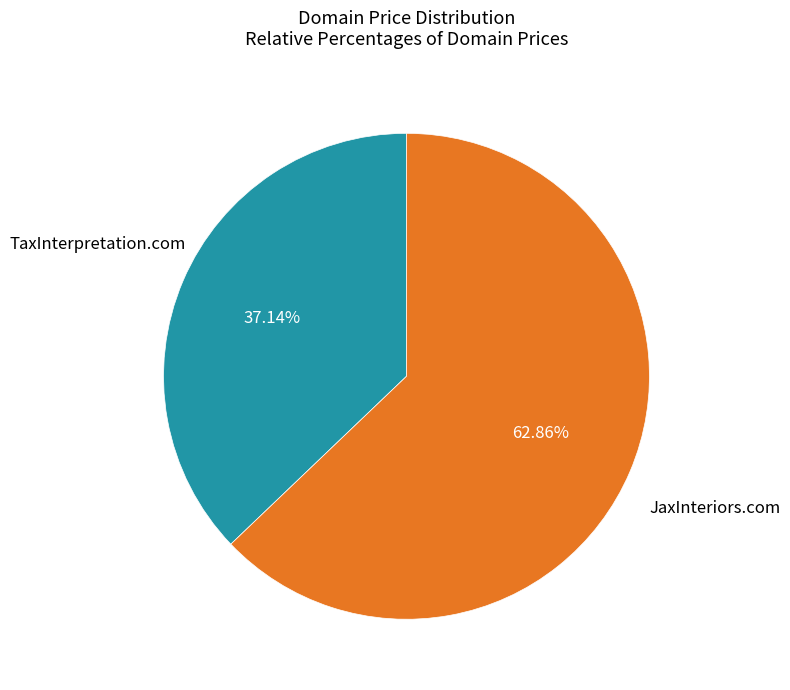

To the nearest percent, what is the combined percentage of TaxInterpretation.com and JaxInteriors.com?

100%